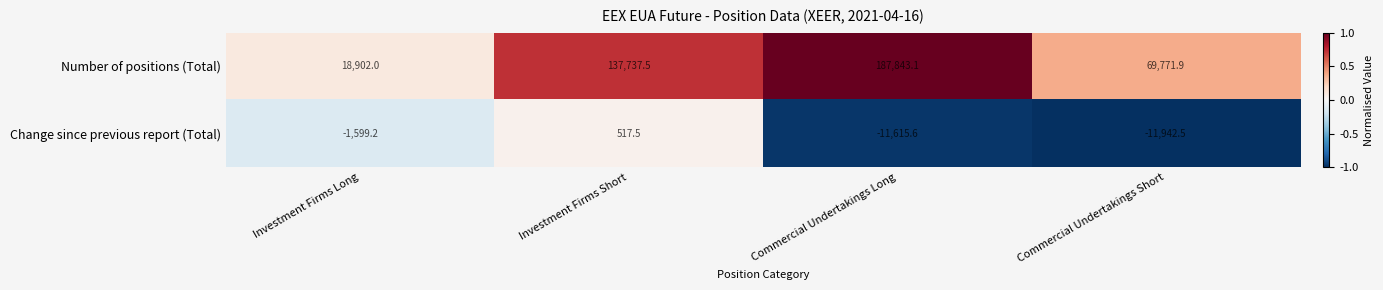

How many values in Change since previous report (Total) are above zero?

1